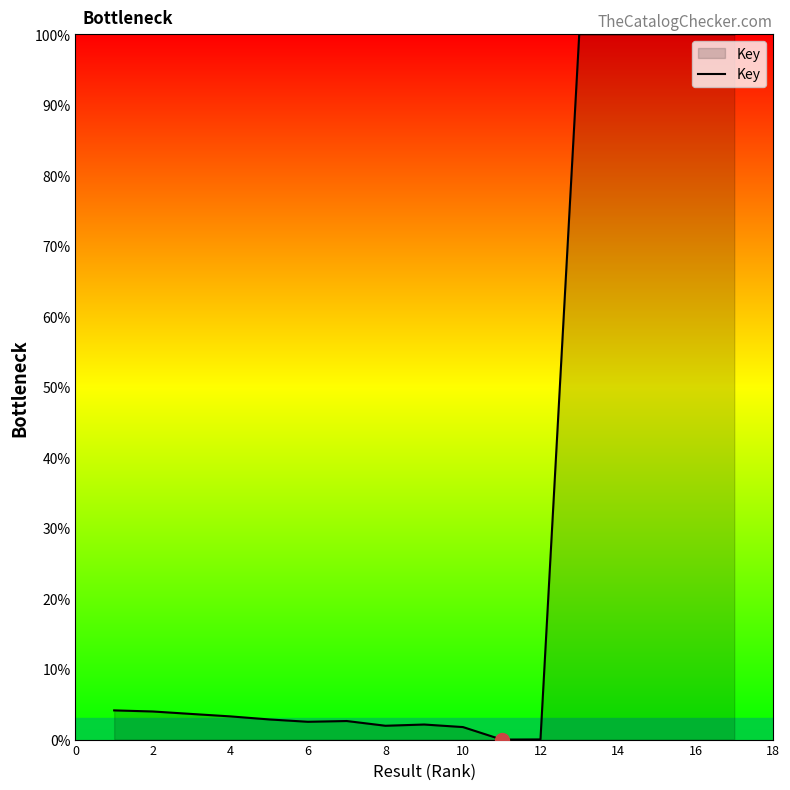

What is the difference between the maximum and minimum values?

100.0